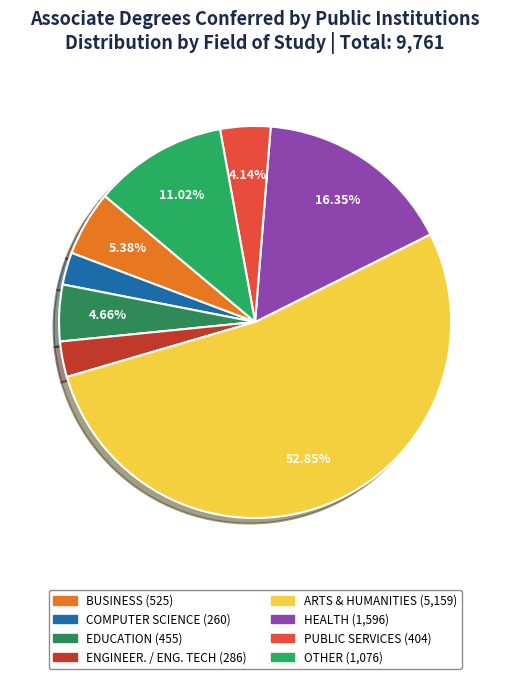

How many slices are in this pie chart?

8